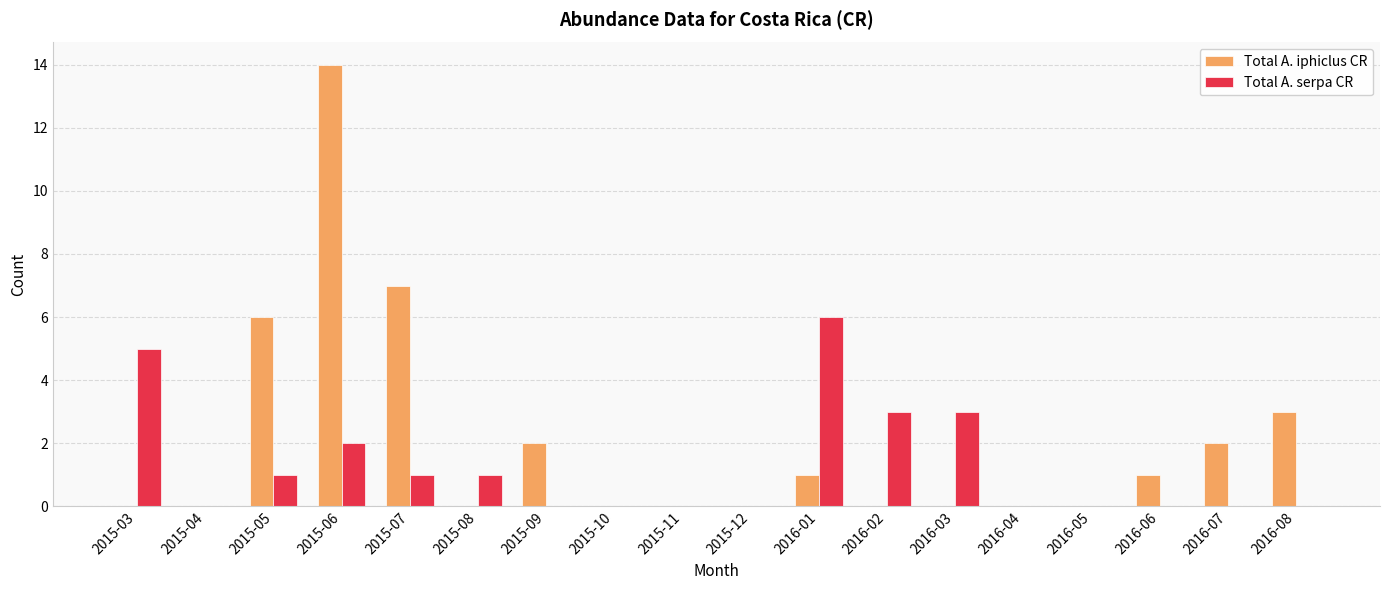

At which category is the sum across all series the highest?

2015-06